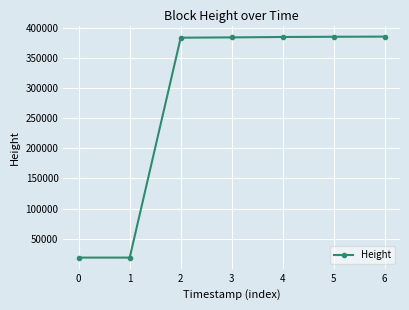

What is the change in value from 1 to 3?

+365533